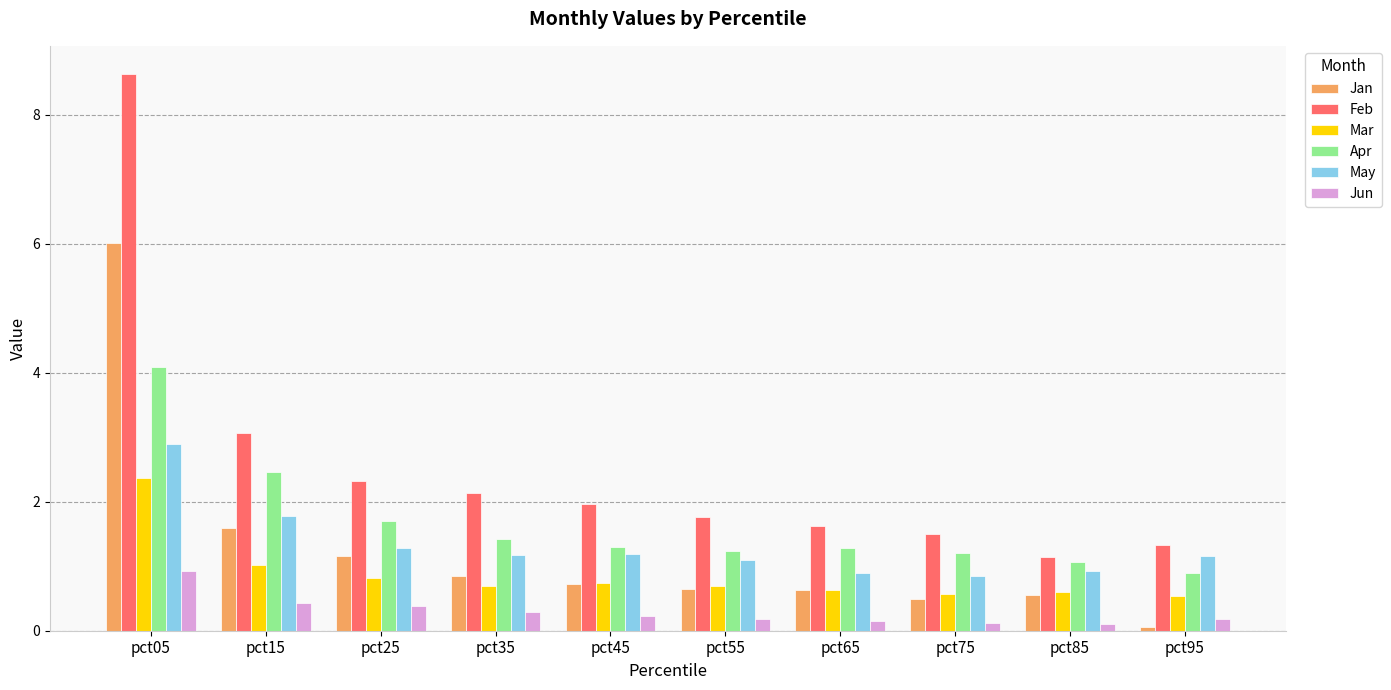

What is the difference between the maximum and second lowest values in the Jun series?

0.8